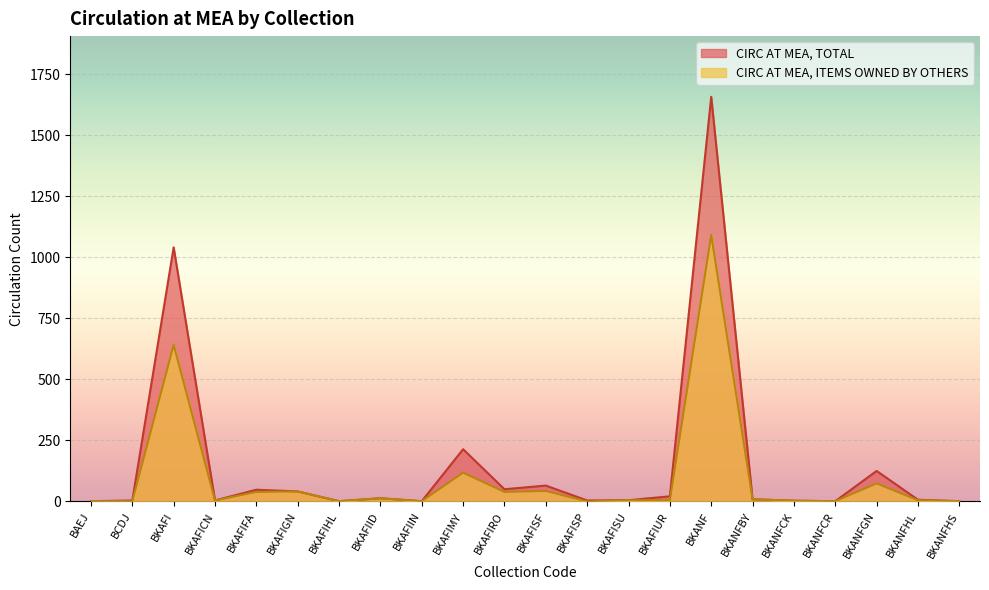

What is the label of the 21st point from the left?

BKANFHL